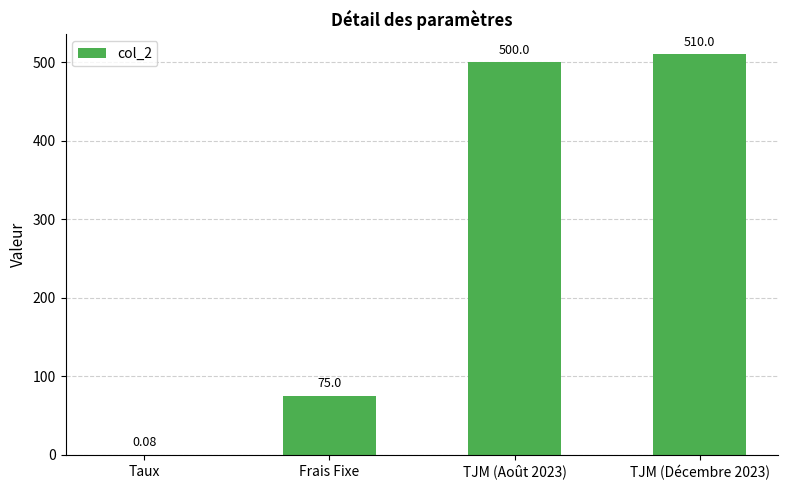

The value at TJM (Août 2023) is 874.0. True or false?

False